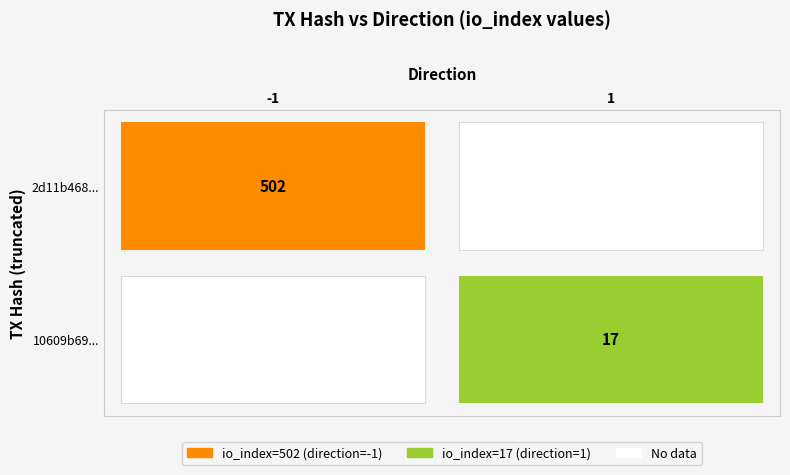

List the series in order of their peak value, lowest first.

10609b6994776c666294de2e88dc6dd5faae900, 2d11b468612f90ba9d5d1fd0cd4125f0d221fce